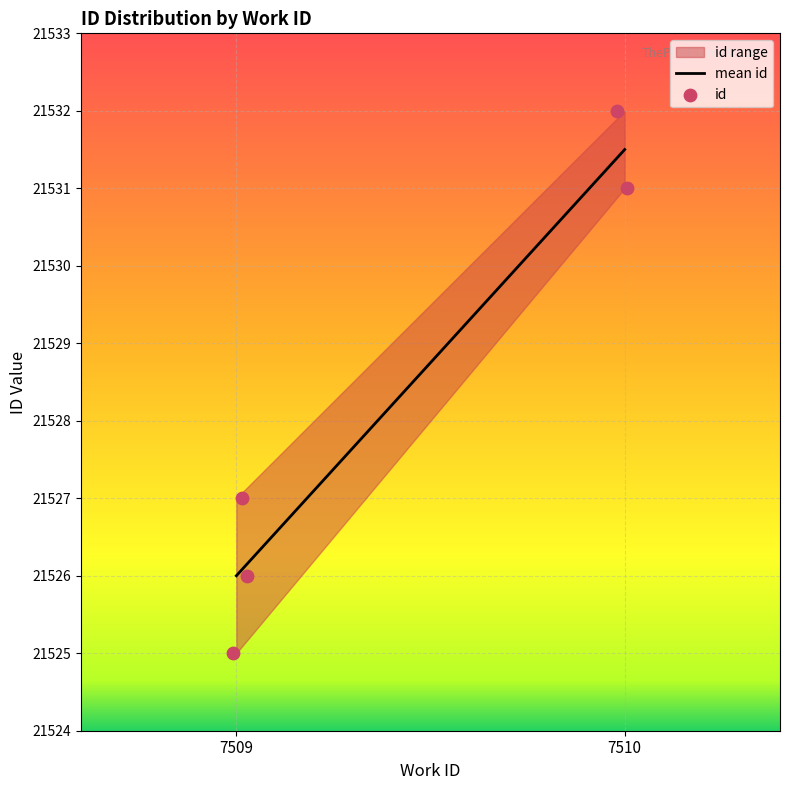

What Y value in the scatter plot is closest to 21528?

21527